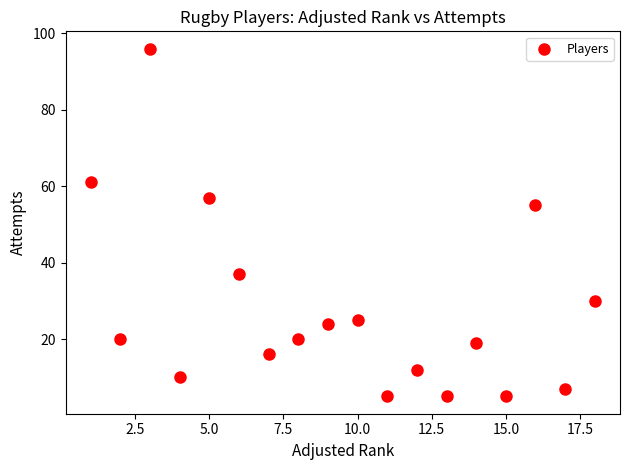

What is the range of Y values (max minus min)?

91